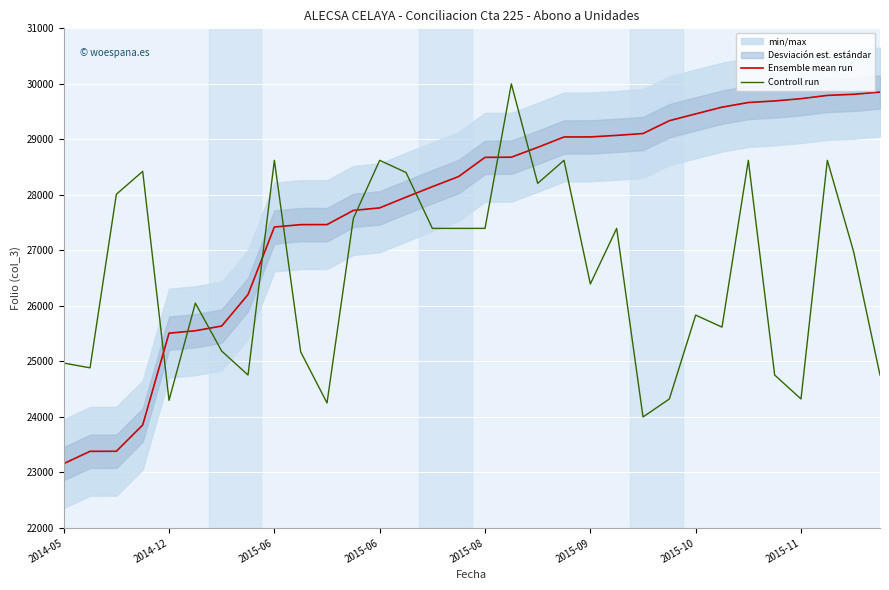

At how many categories does at least one series exceed 24453?

32